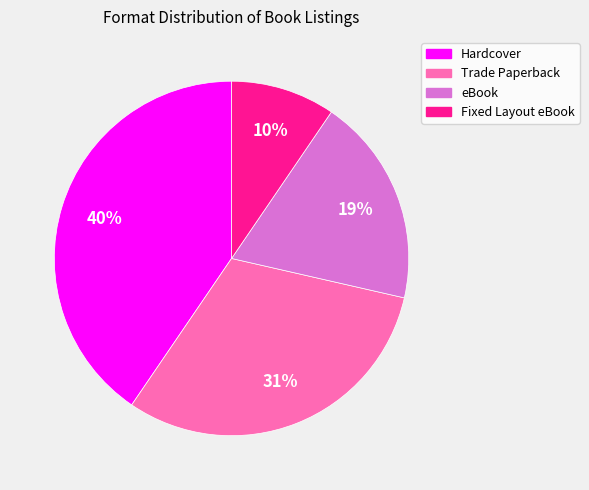

Which slice is the smallest?

Fixed Layout eBook